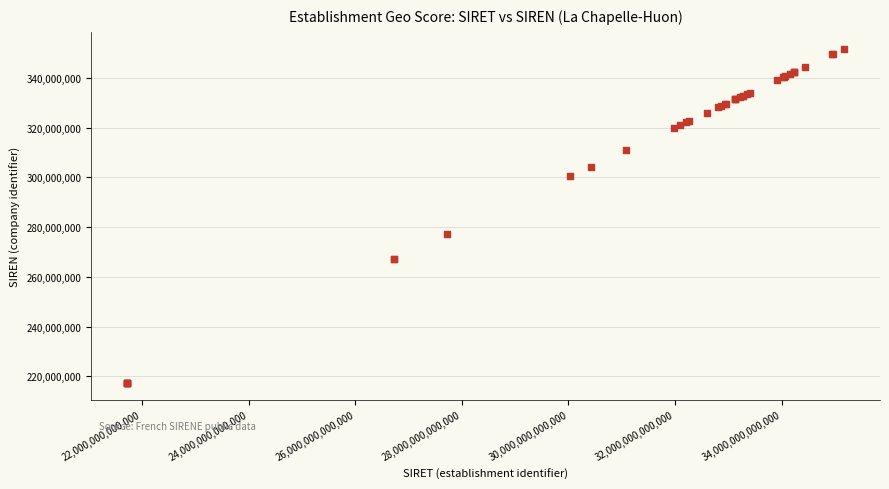

What Y value in the scatter plot is closest to 284457338?

277200143